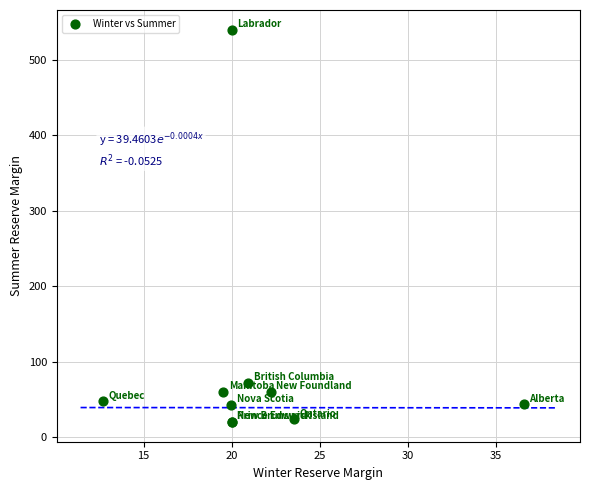

What Y value in the scatter plot is closest to 279?

71.8